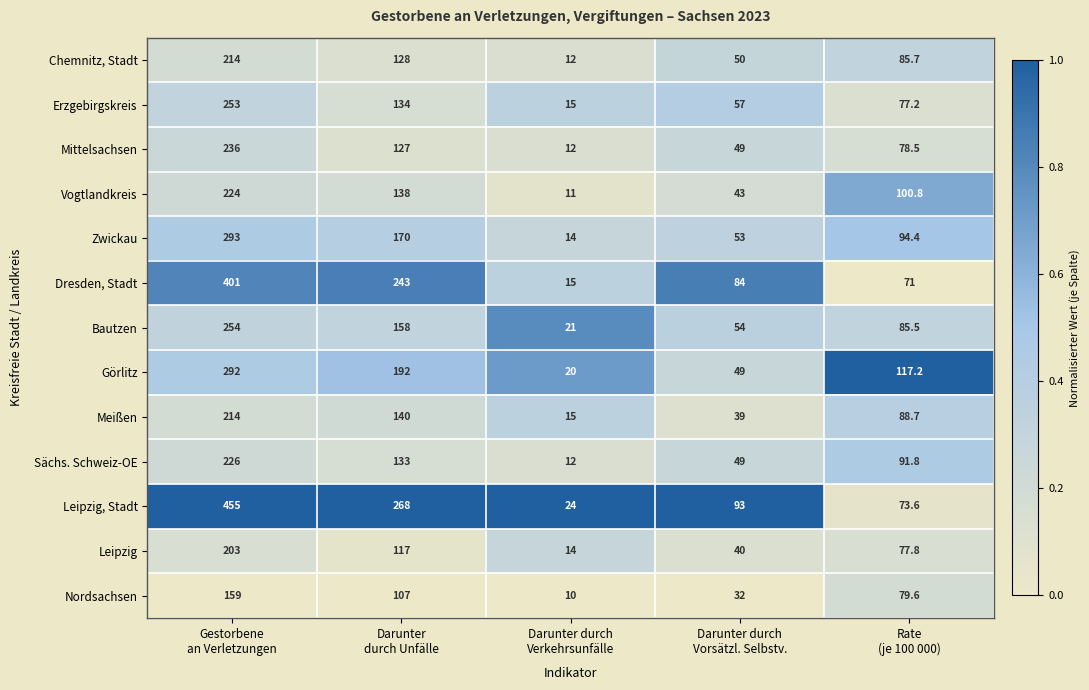

Count the Görlitz values in the range 49 to 192.

3